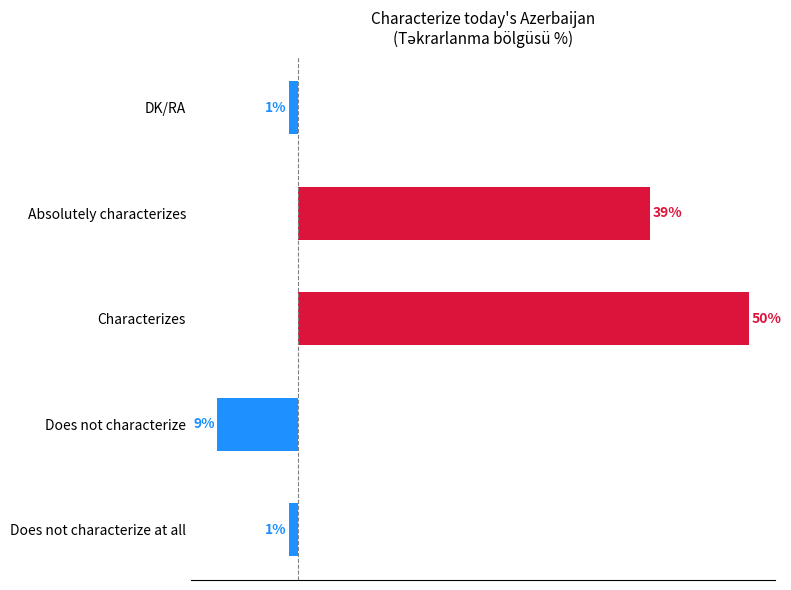

Does the chart contain any negative values?

Yes